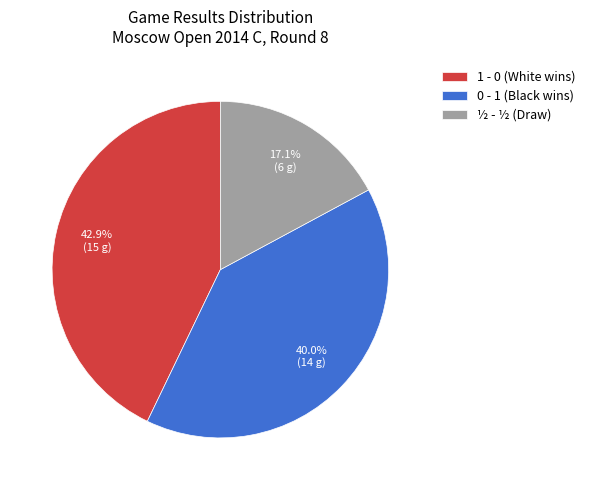

Do 1 - 0 (White wins) and ½ - ½ (Draw) together represent more than half of the pie?

Yes